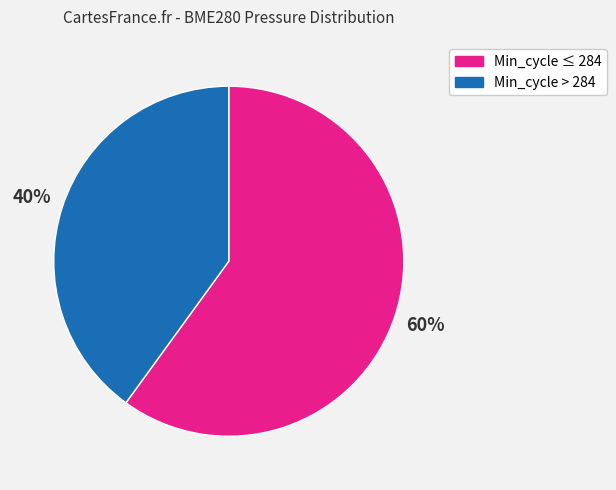

Does any single category account for the majority?

Yes